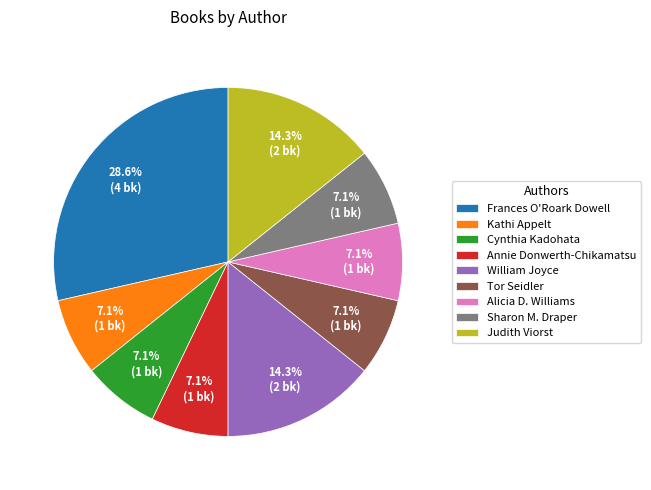

Approximately how many times larger is the value at William Joyce compared to Annie Donwerth-Chikamatsu?

2.0